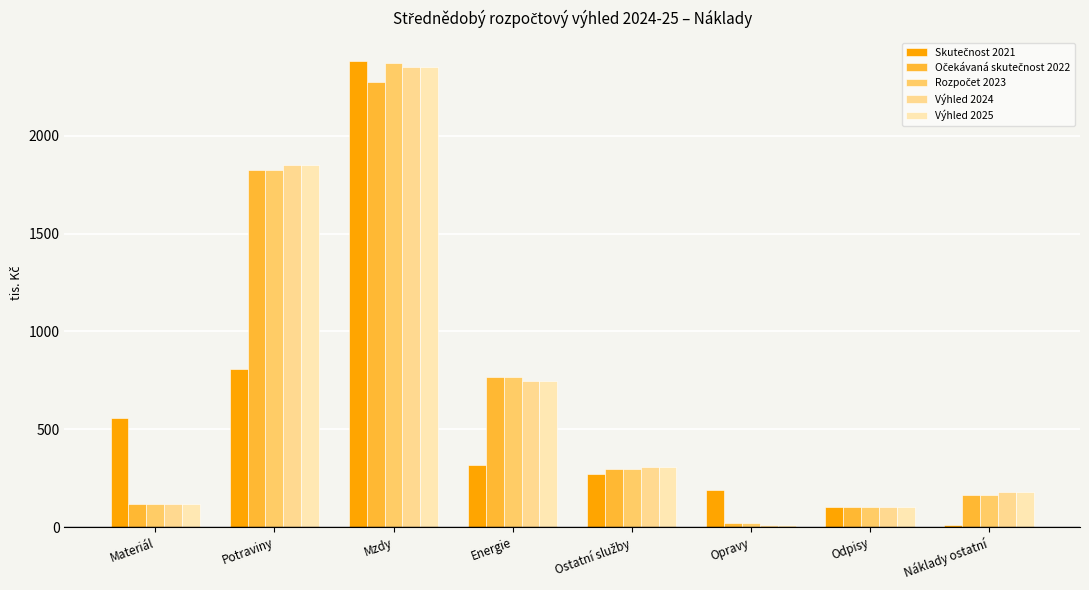

Reading left to right, extract all data points from this chart.

Skutečnost 2021: Materiál=555.7	Potraviny=809.4	Mzdy=2380.0	Energie=316.9	Ostatní služby=272.9	Opravy=187.3	Odpisy=103.5	Náklady ostatní=9.6
Očekávaná skutečnost 2022: Materiál=116.0	Potraviny=1825.0	Mzdy=2273.0	Energie=767.0	Ostatní služby=298.0	Opravy=20.0	Odpisy=103.0	Náklady ostatní=164.0
Rozpočet 2023: Materiál=116.0	Potraviny=1825.0	Mzdy=2373.0	Energie=767.0	Ostatní služby=298.0	Opravy=20.0	Odpisy=103.0	Náklady ostatní=164.0
Výhled 2024: Materiál=120.0	Potraviny=1850.0	Mzdy=2350.0	Energie=747.0	Ostatní služby=305.0	Opravy=10.0	Odpisy=103.0	Náklady ostatní=181.0
Výhled 2025: Materiál=120.0	Potraviny=1850.0	Mzdy=2350.0	Energie=747.0	Ostatní služby=305.0	Opravy=10.0	Odpisy=103.0	Náklady ostatní=181.0